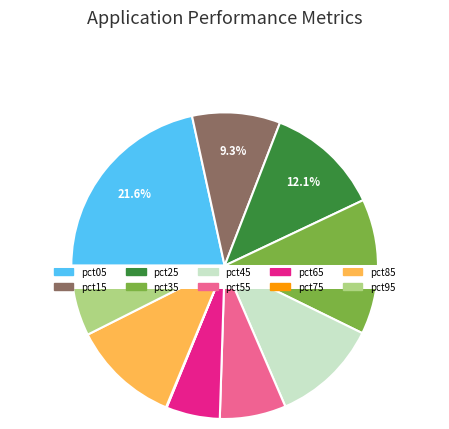

To the nearest percent, what is the difference between the pct95 and pct65 slice percentages?

2%